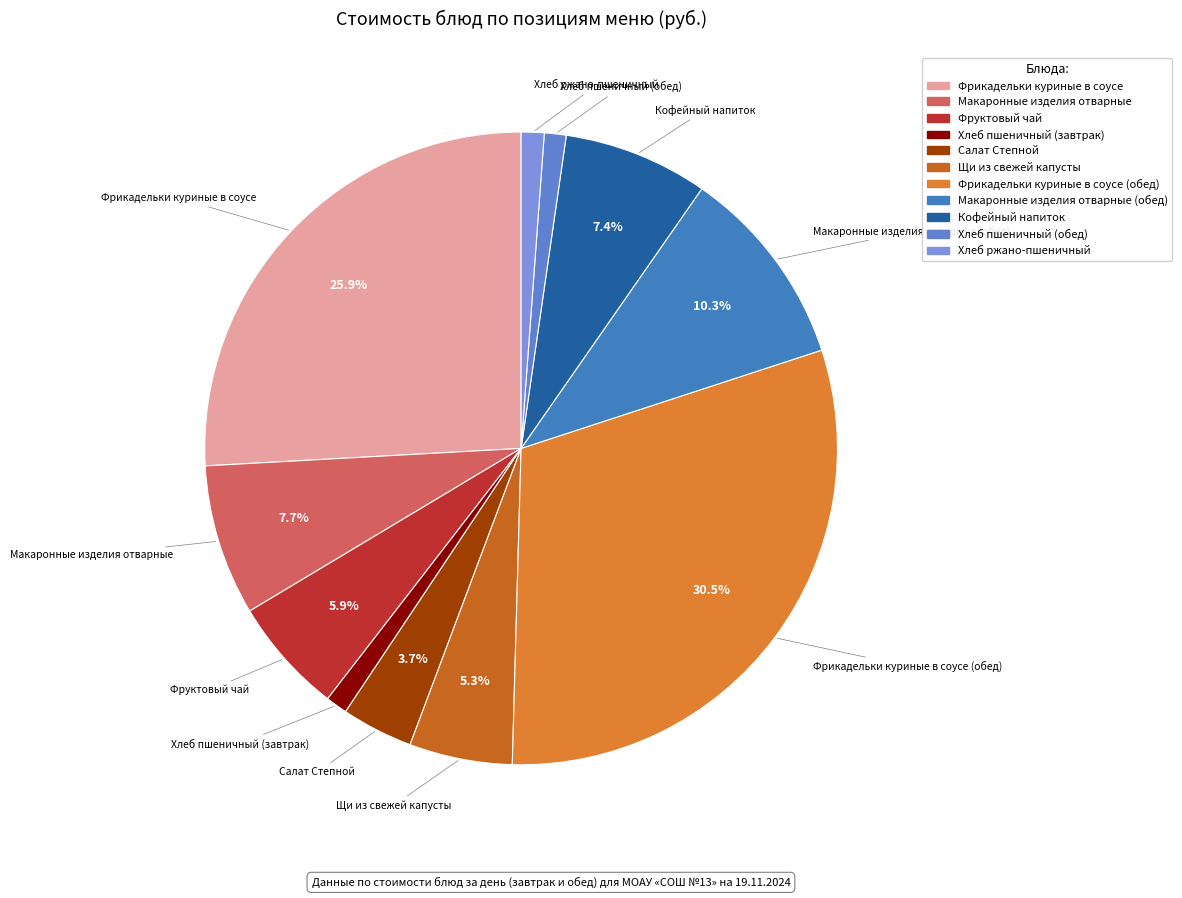

Count the number of slices in the pie.

11